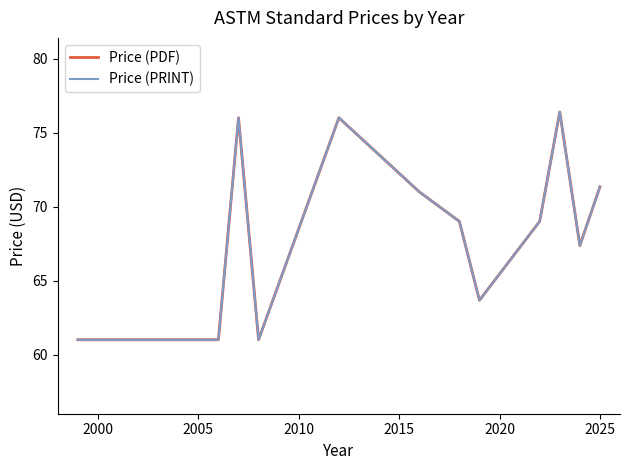

True or false: Price (PRINT) and Price (PDF) intersect in this chart.

False